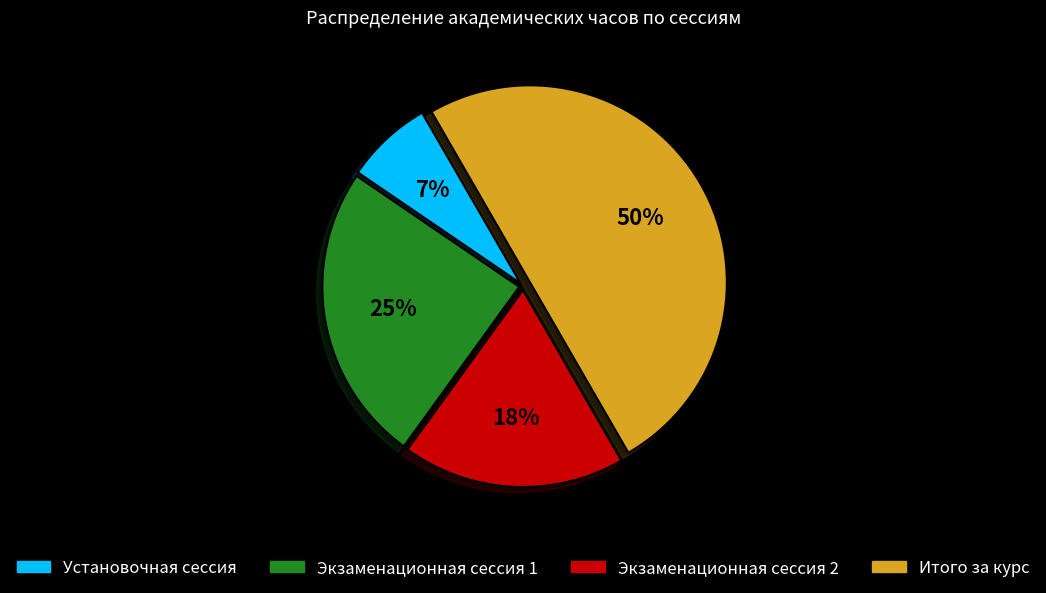

Is Установочная сессия the majority of the pie?

No